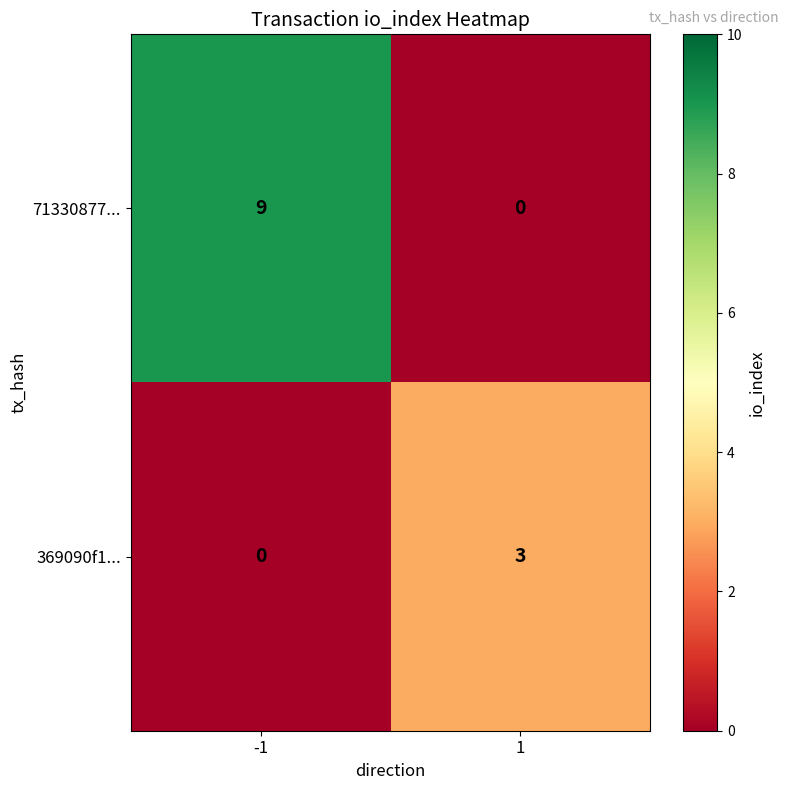

Which series has the largest total across all categories?

71330877...